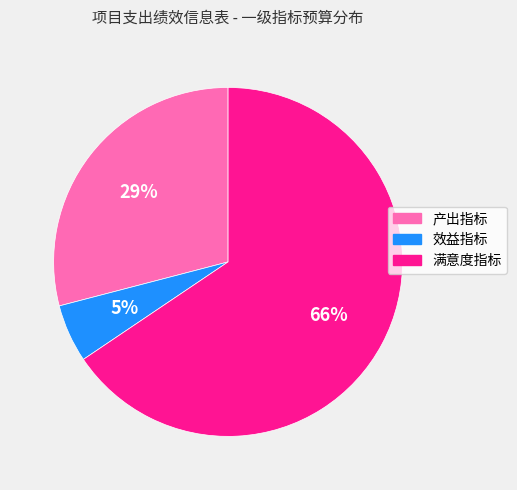

The 效益指标 slice represents 1% of the pie. True or false?

False